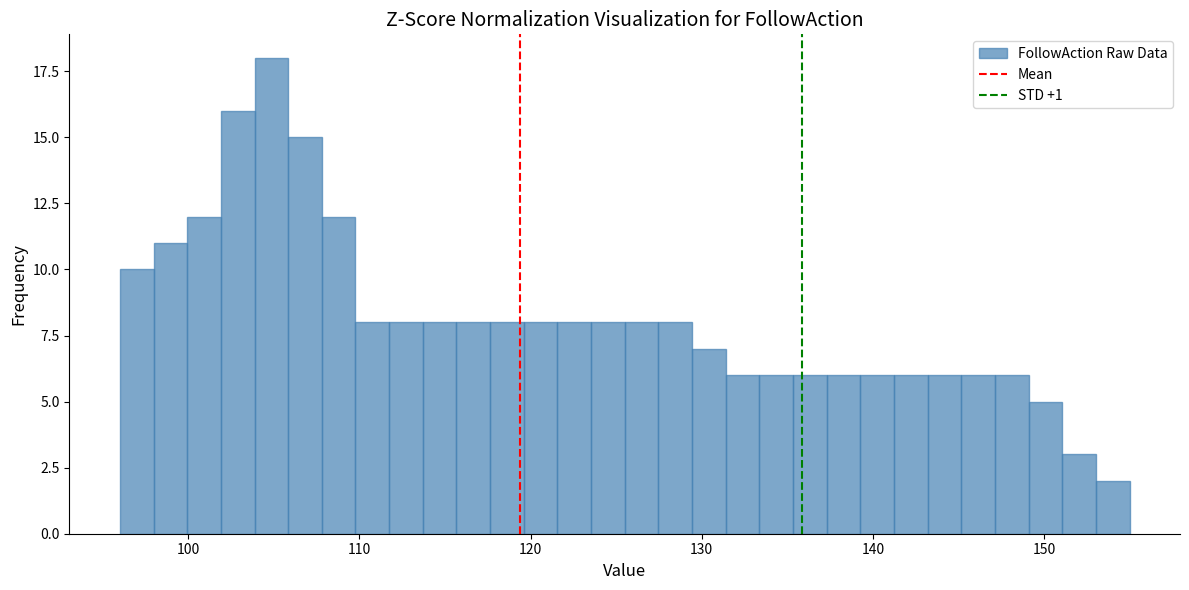

Around what value on the x-axis is the tallest bar? Give the approximate position of its centre, as read against the axis.

105